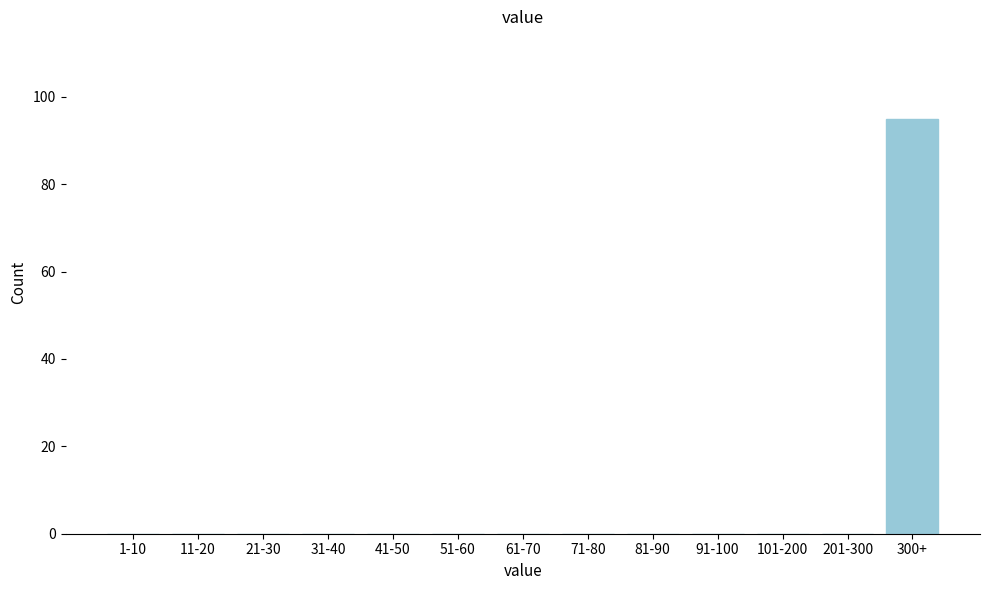

Reading left to right, list all the values displayed in this chart.

1-10=0	11-20=0	21-30=0	31-40=0	41-50=0	51-60=0	61-70=0	71-80=0	81-90=0	91-100=0	101-200=0	201-300=0	300+=95